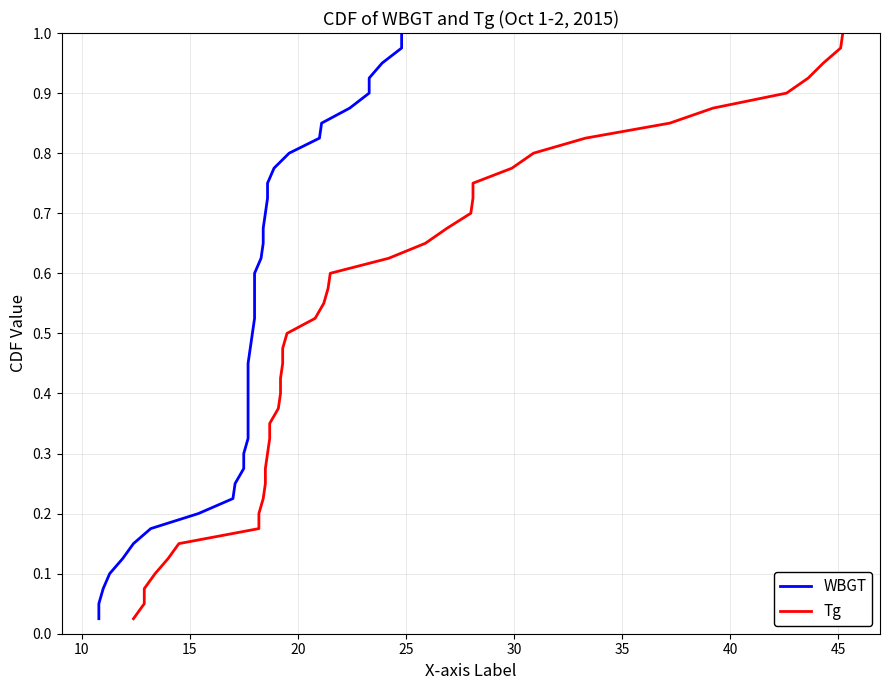

How many distinct data groups are displayed?

2